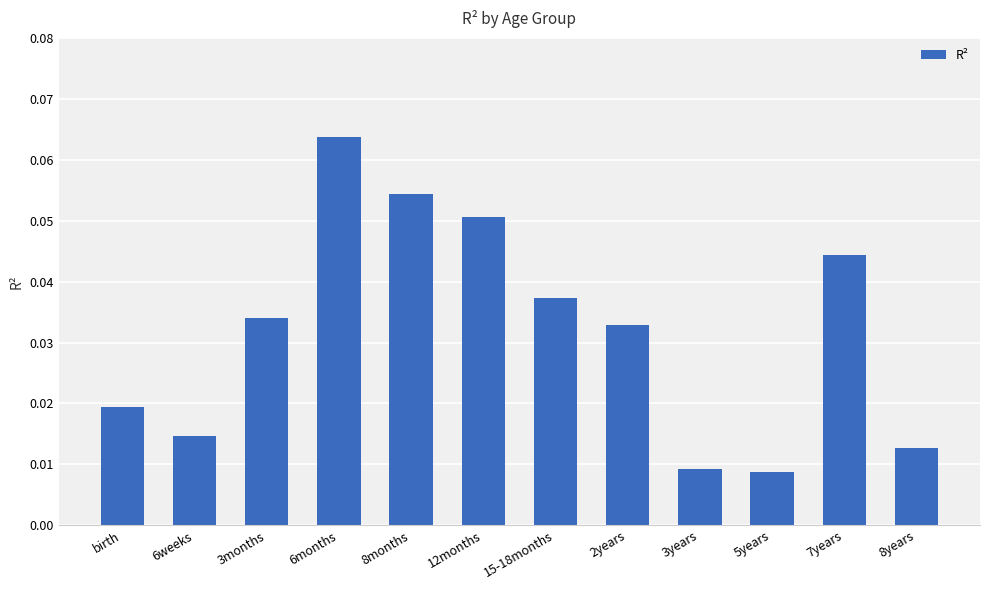

What is the label of the 8th bar from the left?

2years